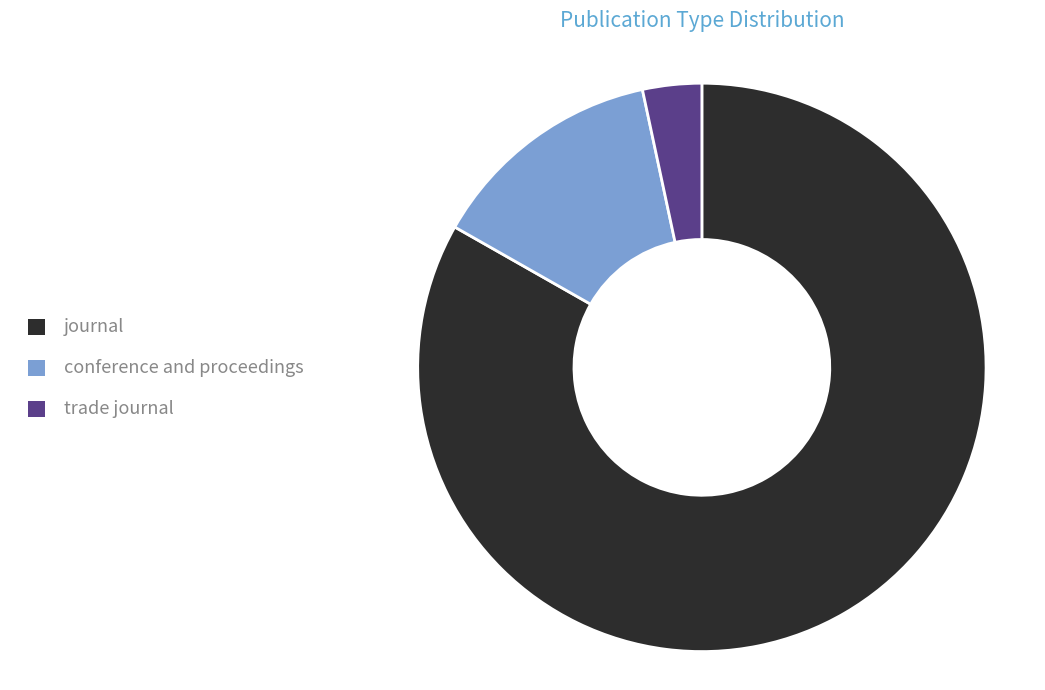

Count the number of slices in the pie.

3